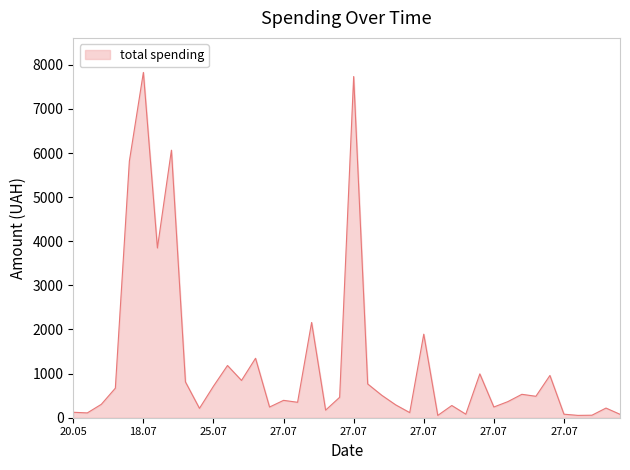

What is the difference between the maximum and minimum values?

7776.0